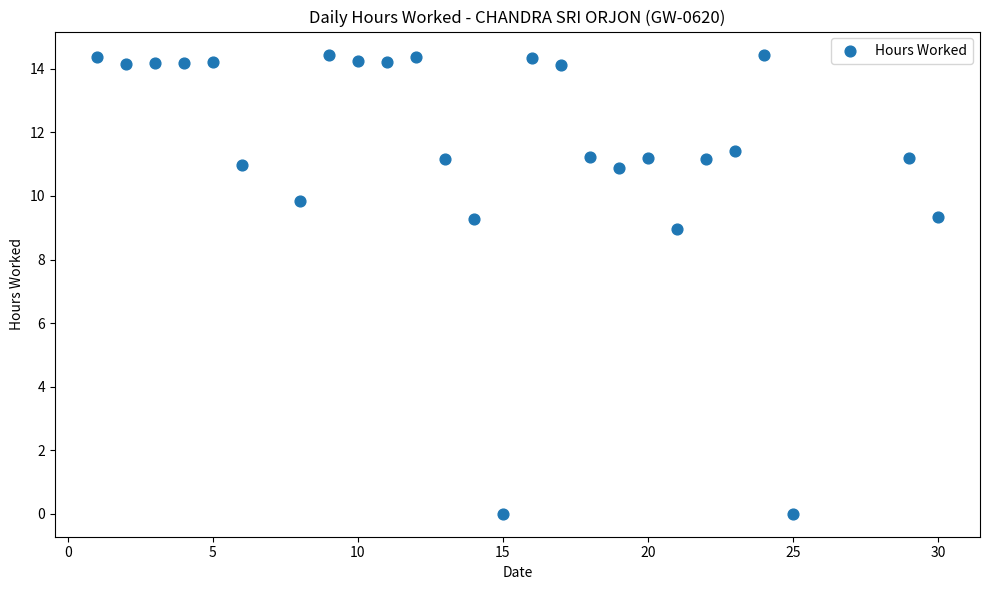

What Y value in the scatter plot is closest to 7?

9.0